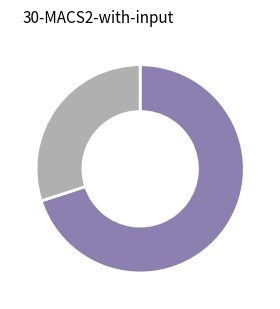

Is there any slice that represents more than half of the pie?

Yes